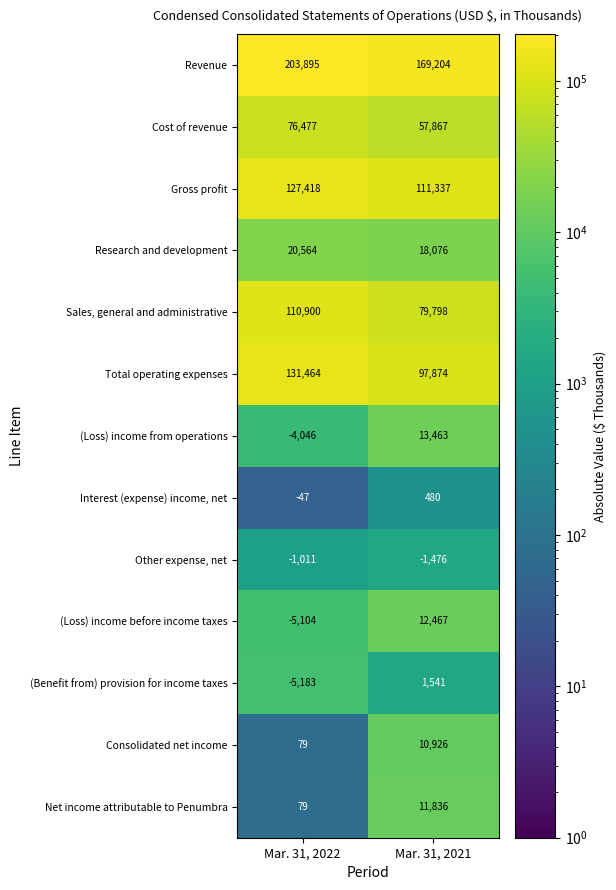

Reading left to right, extract all data points from this chart.

Revenue: Mar. 31, 2022=203895	Mar. 31, 2021=169204
Cost of revenue: Mar. 31, 2022=76477	Mar. 31, 2021=57867
Gross profit: Mar. 31, 2022=127418	Mar. 31, 2021=111337
Research and development: Mar. 31, 2022=20564	Mar. 31, 2021=18076
Sales, general and administrative: Mar. 31, 2022=110900	Mar. 31, 2021=79798
Total operating expenses: Mar. 31, 2022=131464	Mar. 31, 2021=97874
(Loss) income from operations: Mar. 31, 2022=-4046	Mar. 31, 2021=13463
Interest (expense) income, net: Mar. 31, 2022=-47	Mar. 31, 2021=480
Other expense, net: Mar. 31, 2022=-1011	Mar. 31, 2021=-1476
(Loss) income before income taxes: Mar. 31, 2022=-5104	Mar. 31, 2021=12467
(Benefit from) provision for income taxes: Mar. 31, 2022=-5183	Mar. 31, 2021=1541
Consolidated net income: Mar. 31, 2022=79	Mar. 31, 2021=10926
Net income attributable to Penumbra: Mar. 31, 2022=79	Mar. 31, 2021=11836